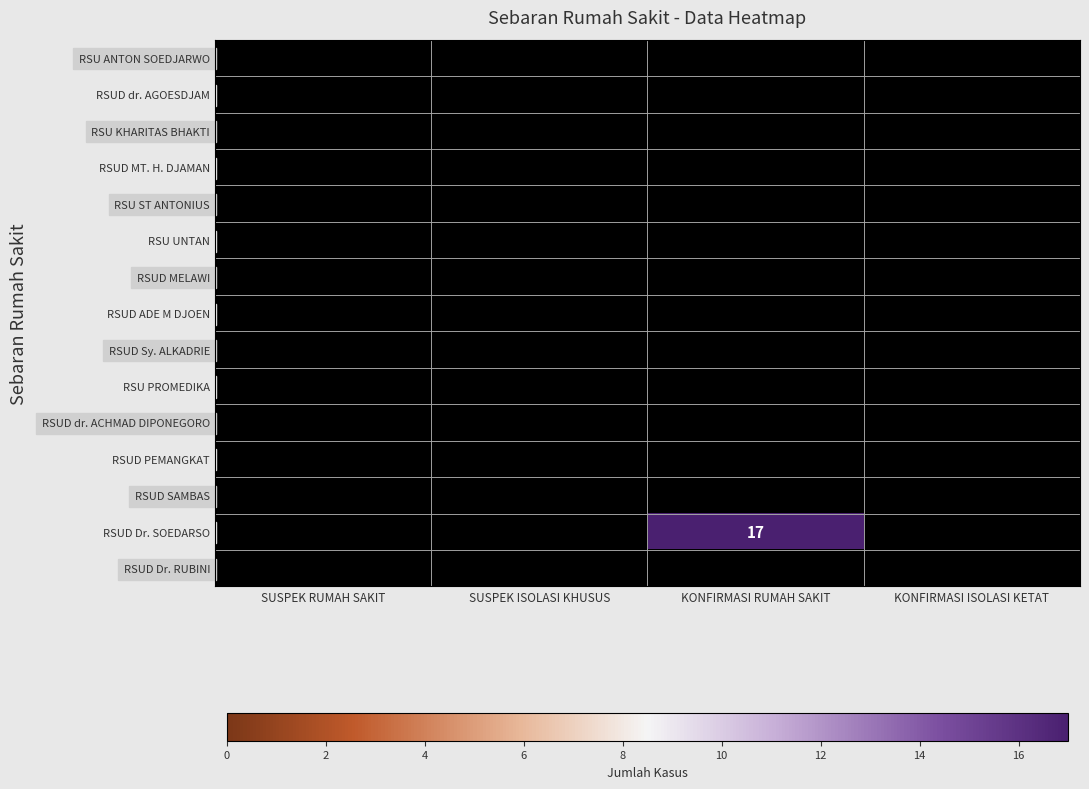

Is it true that RSUD dr. AGOESDJAM equals 0 at SUSPEK ISOLASI KHUSUS?

True